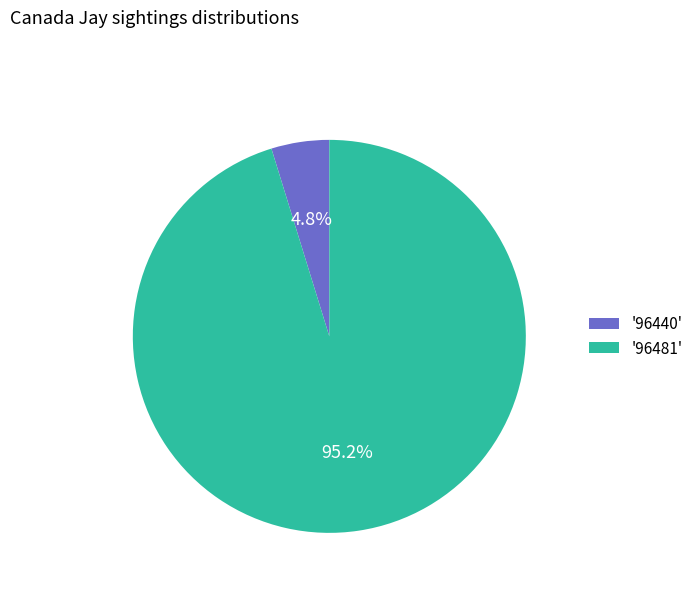

Combined, what portion of the pie is '96440' and '96481'?

100.0%